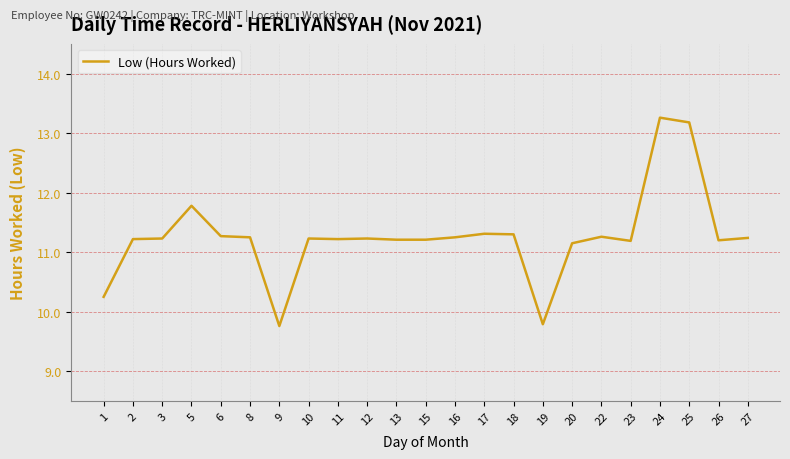

True or false: the data shows 9.8 at 9.

True